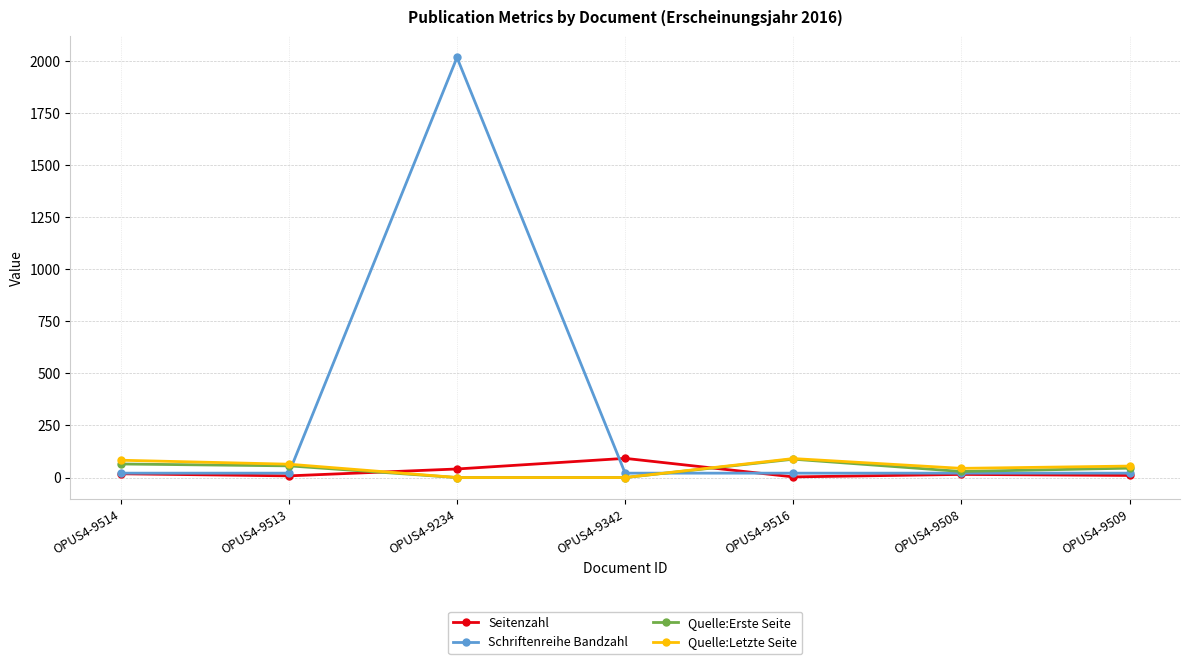

What is the sum of the Schriftenreihe Bandzahl values at OPUS4-9509 and OPUS4-9516?

42